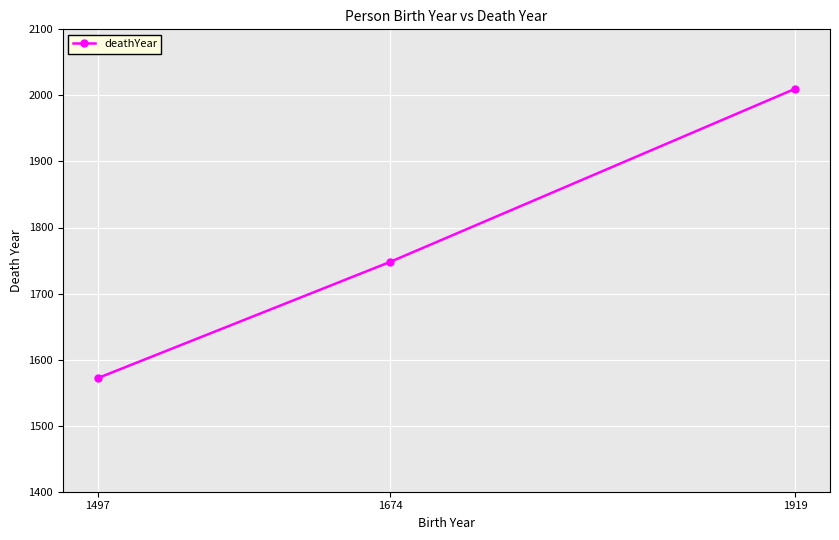

What is the change in value from 1497 to 1674?

+176